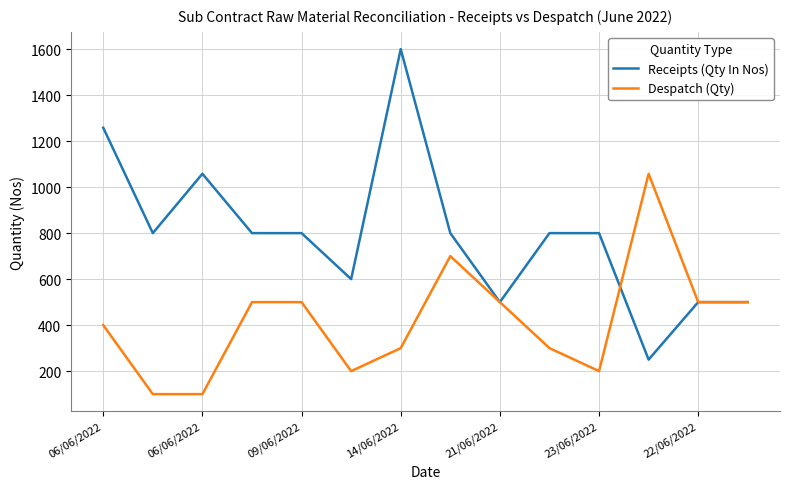

What is the difference between the second highest and minimum values in the Receipts (Qty In Nos) series?

1008